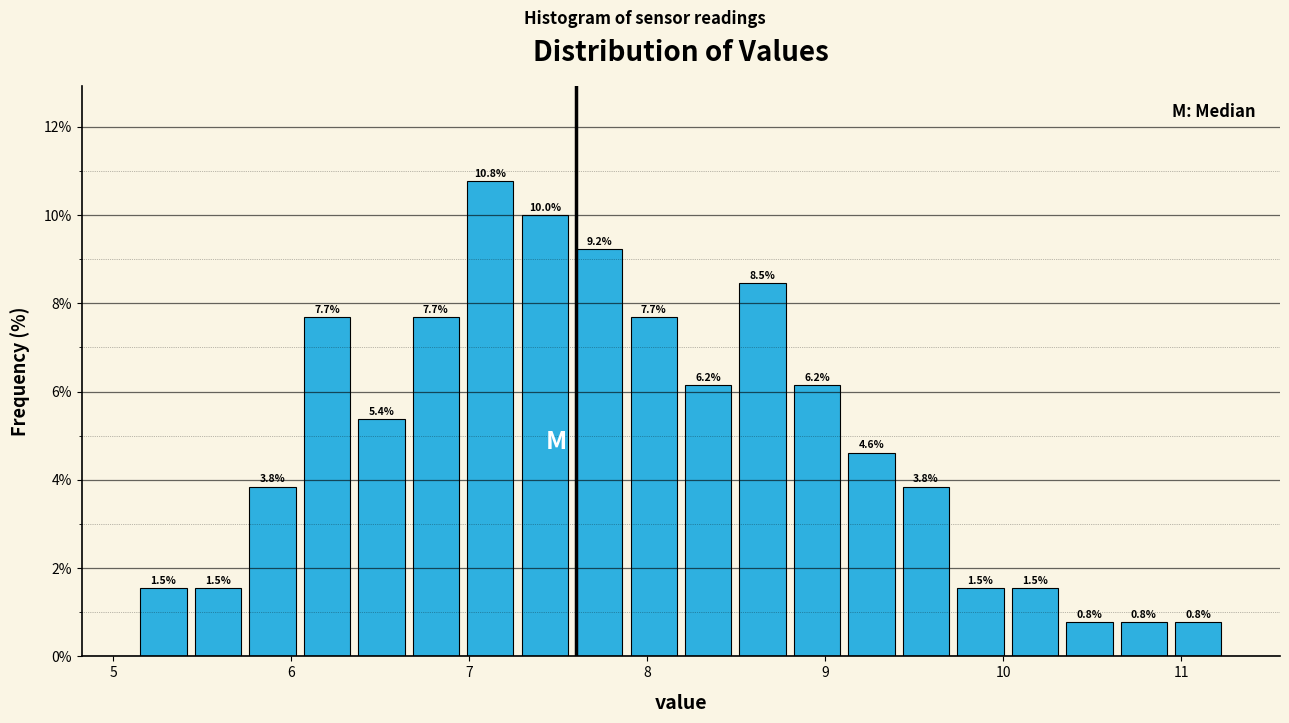

Around what value on the x-axis is the tallest bar? Give the approximate position of its centre, as read against the axis.

7.1